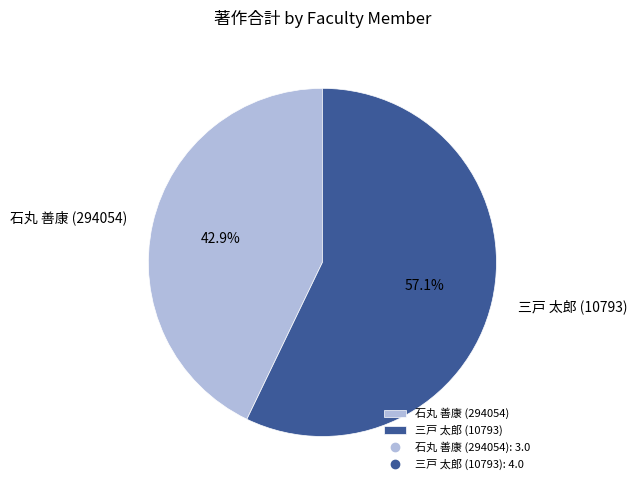

To the nearest percent, what is the difference between the 三戸 太郎 (10793) and 石丸 善康 (294054) slice percentages?

14%